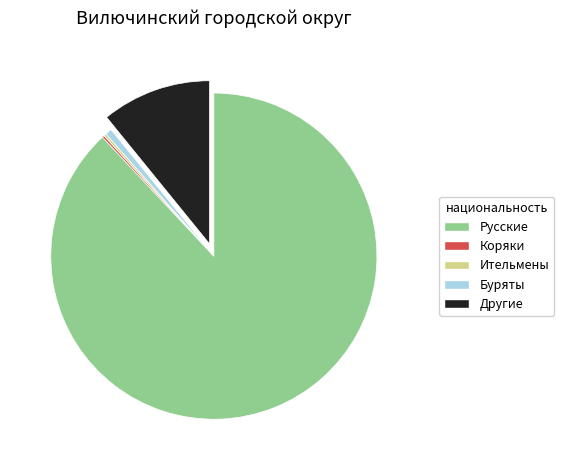

True or false: Другие accounts for 19% of the total.

False